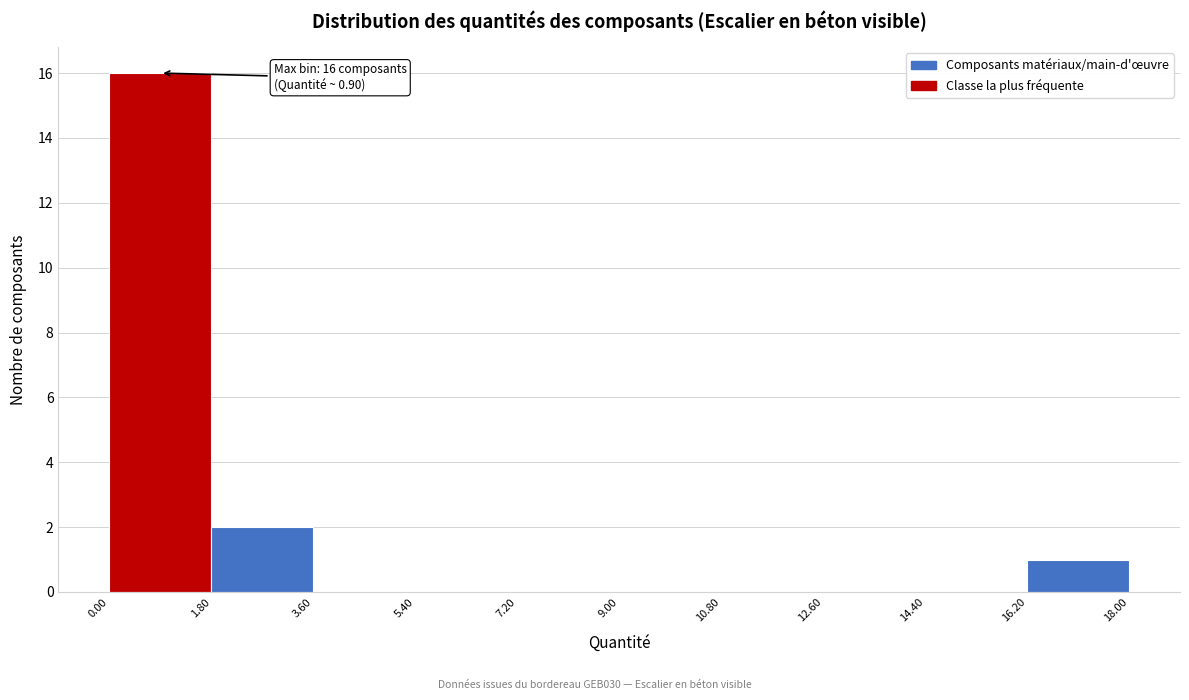

Over which range of the x-axis is the bar tallest?

0.00 to 1.80